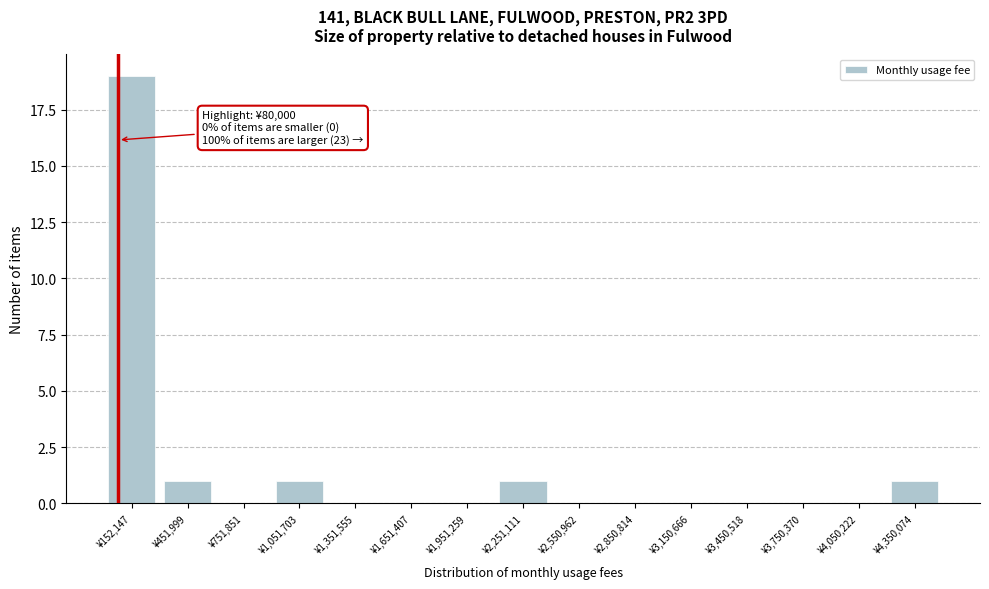

Which range on the x-axis has the tallest bar?

0 to 300000